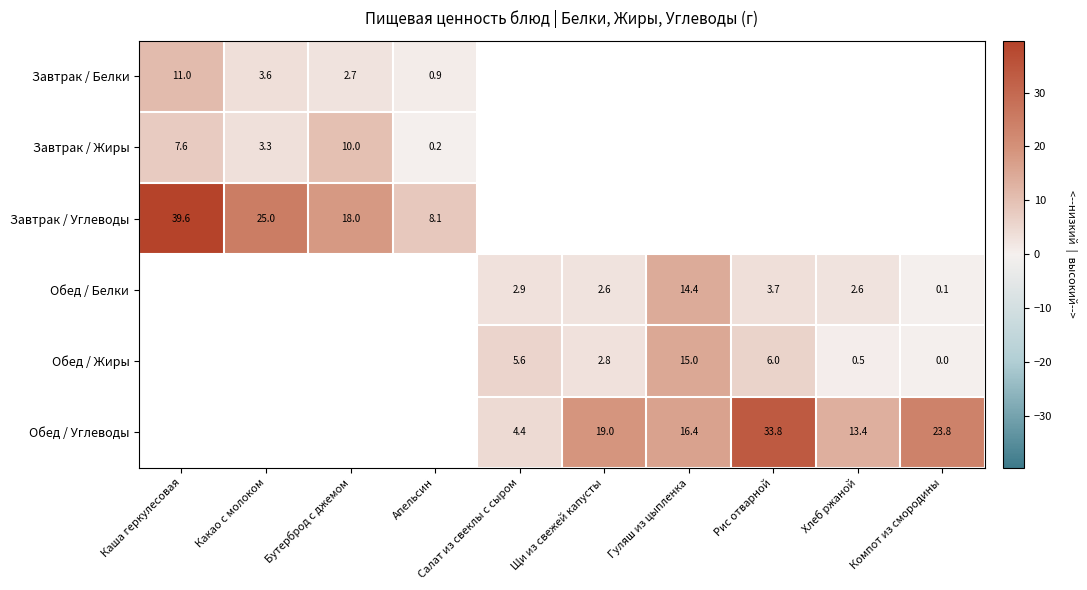

How many data points does each series have?

10